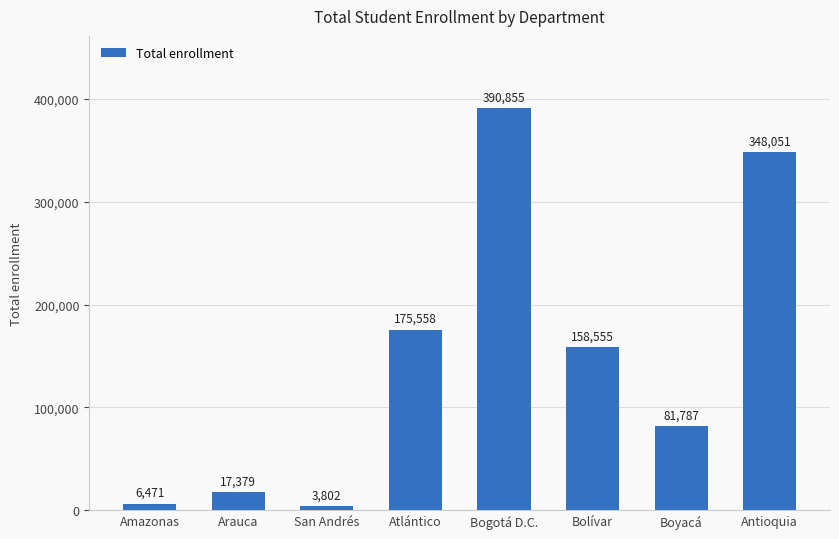

Does the chart contain stacked bars?

No